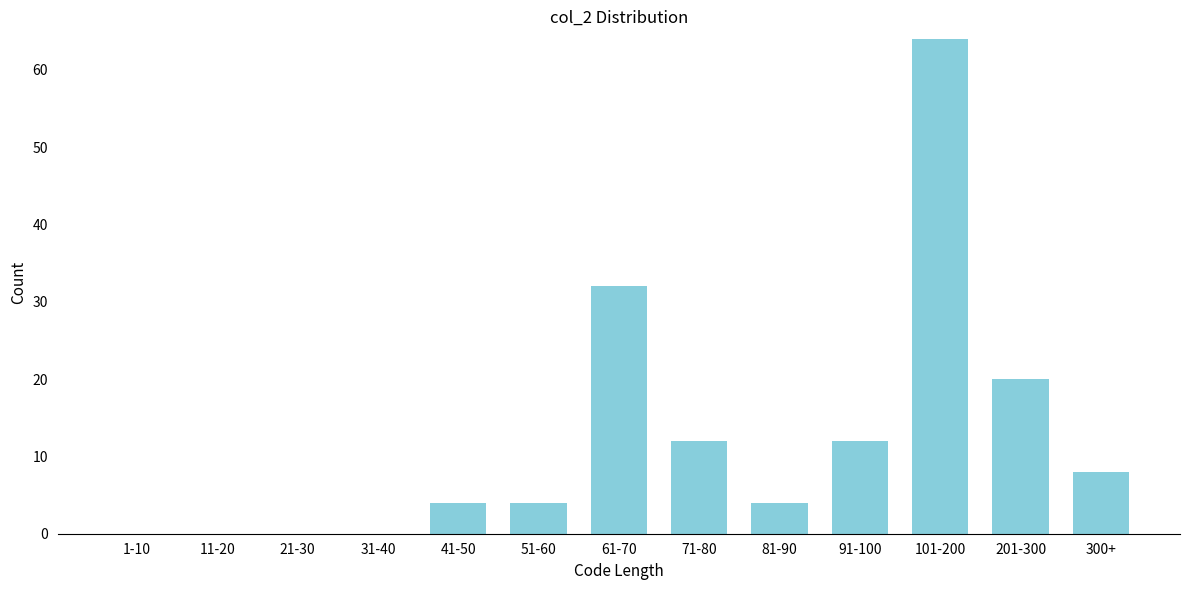

Reading left to right, transcribe all the data shown in this chart.

1-10=0	11-20=0	21-30=0	31-40=0	41-50=4	51-60=4	61-70=32	71-80=12	81-90=4	91-100=12	101-200=64	201-300=20	300+=8